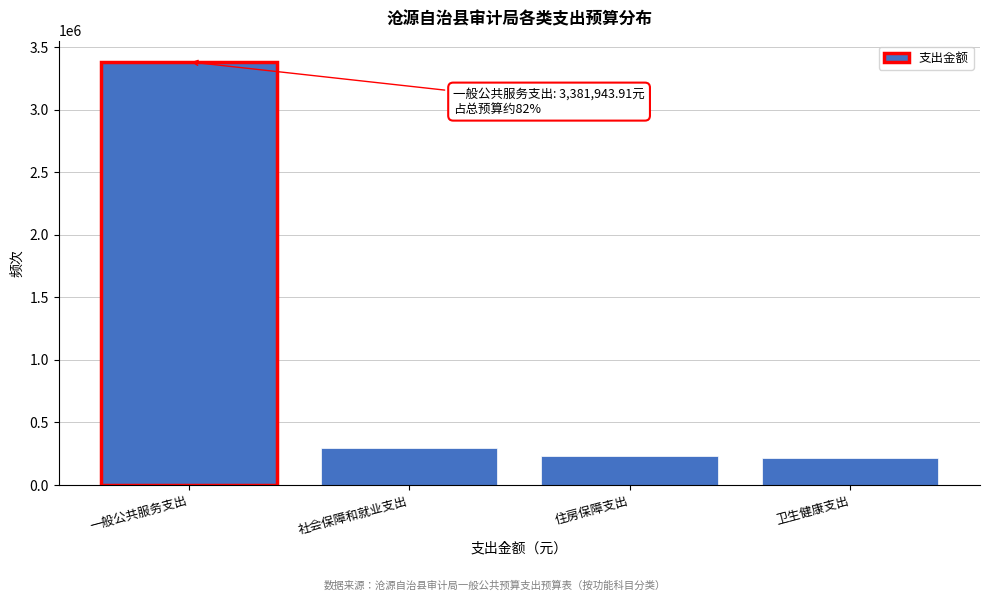

What is the difference between the maximum and minimum values?

3163659.8